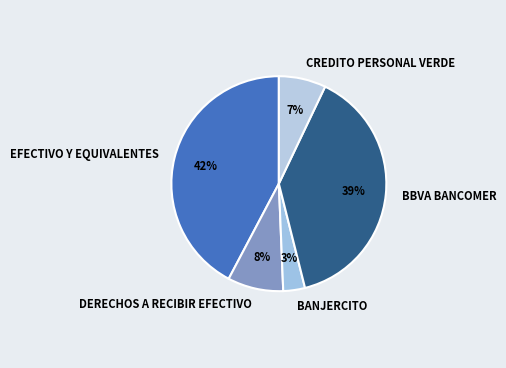

To the nearest percent, what is the difference between the largest and smallest slice percentages?

39%